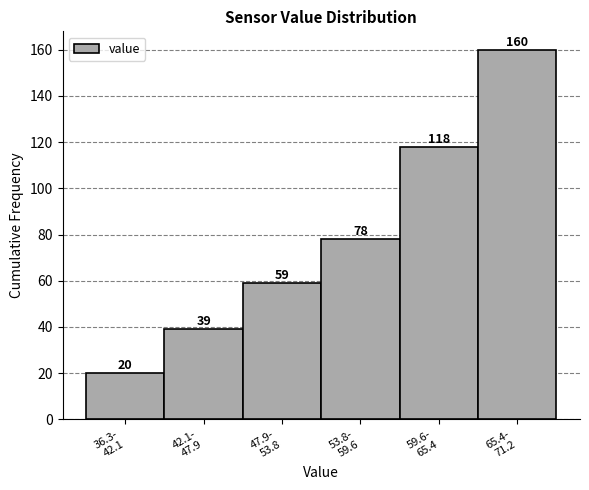

Reading left to right, extract all data points from this chart.

20	39	59	78	118	160